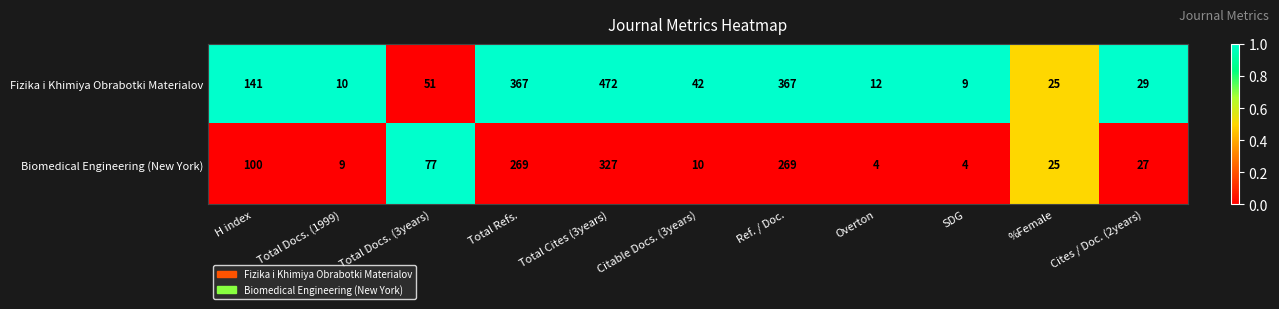

What is the highest value of the Fizika i Khimiya Obrabotki Materialov series?

472